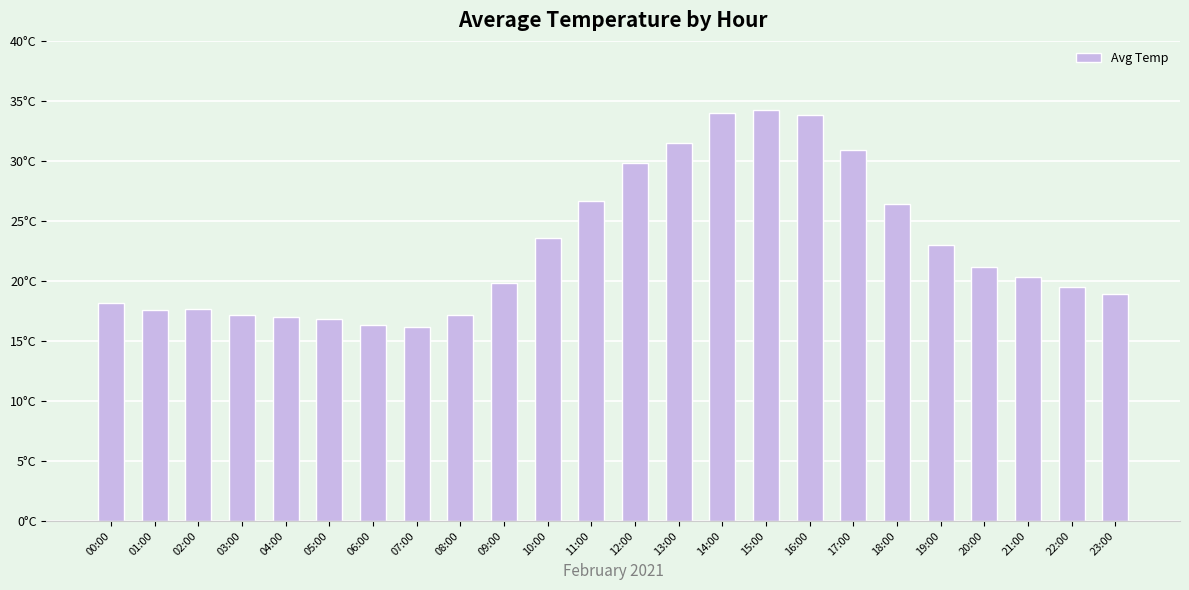

How many values are below 20?

12